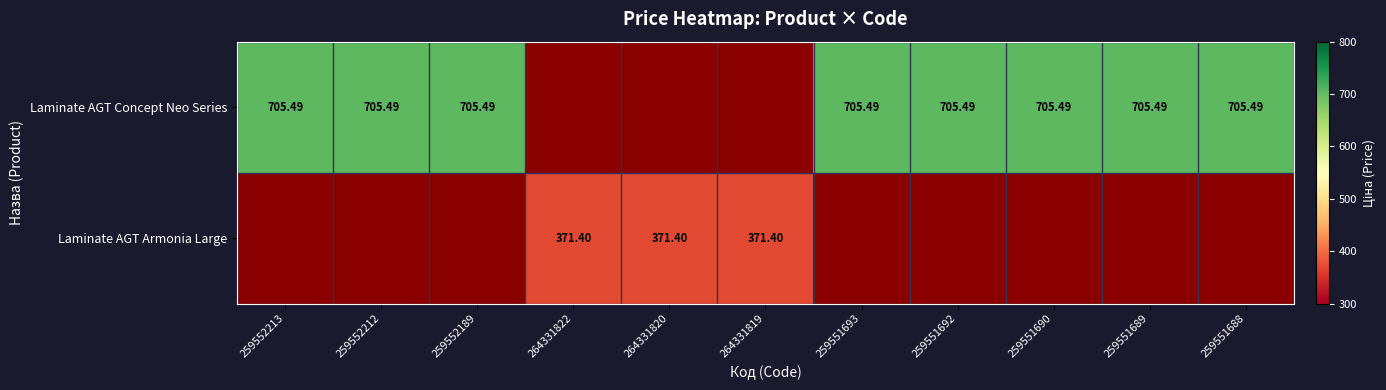

What is the minimum value shown in the chart?

371.4